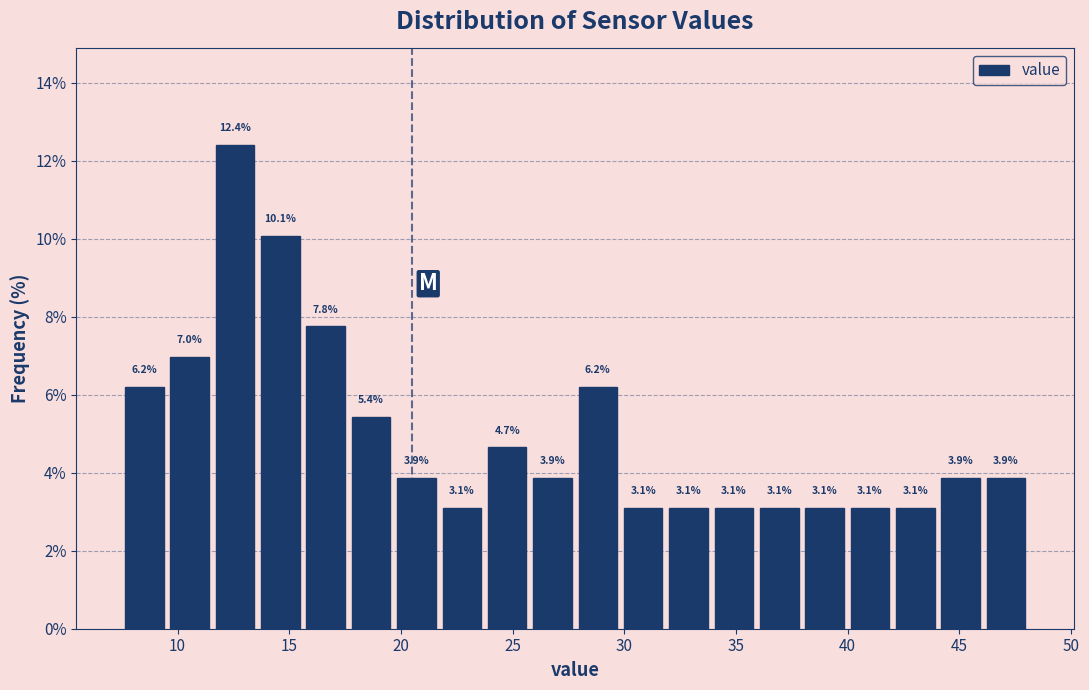

How tall is the bar that spans 44.0 to 46.0 on the x-axis? The bar edges are not printed on the chart, so give them approximately, as read against the axis.

3.9